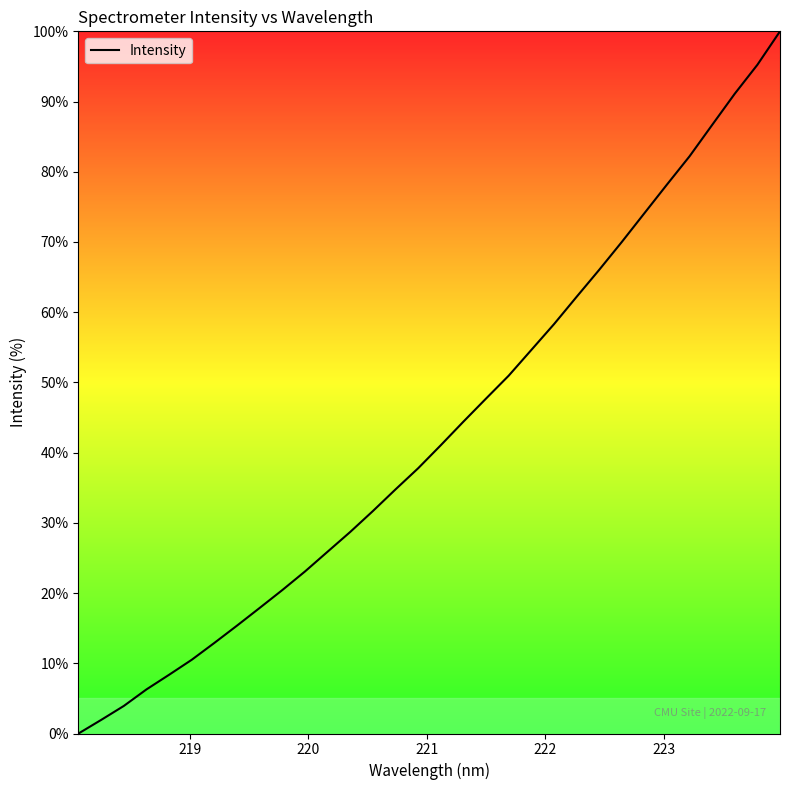

What is the greatest value displayed?

100.0